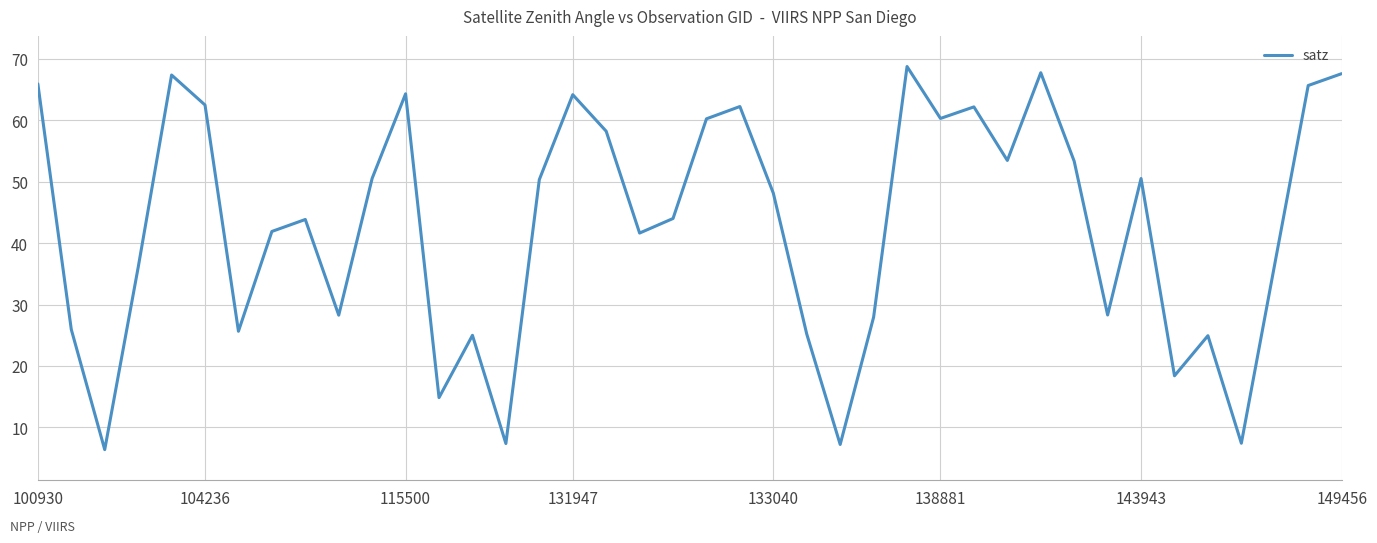

What is the minimum value shown in the chart?

6.4